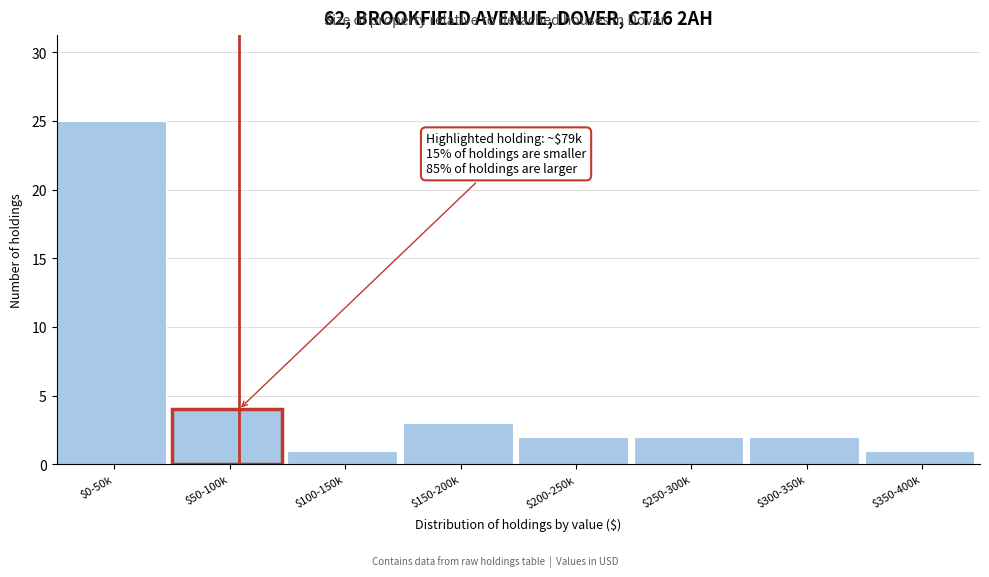

Reading left to right, list all the values displayed in this chart.

25	4	1	3	2	2	2	1